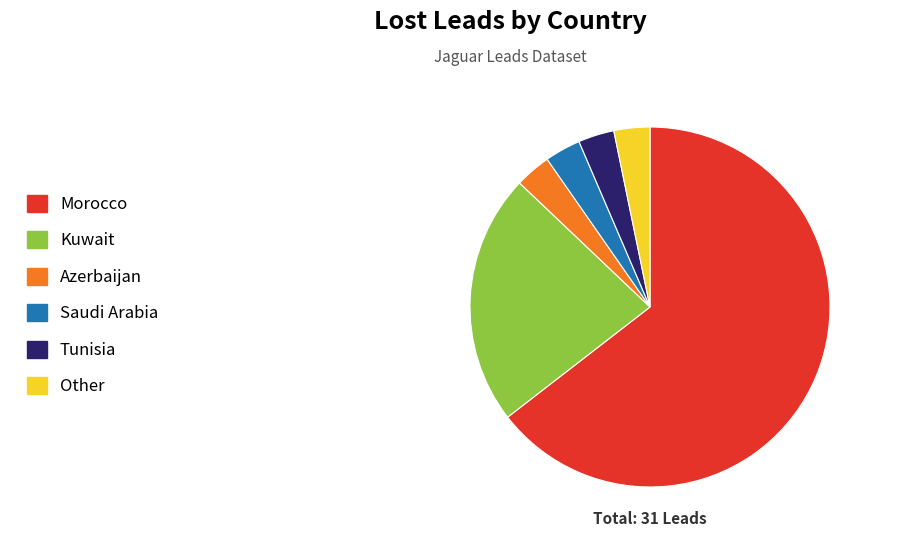

Is there a majority slice in this chart?

Yes